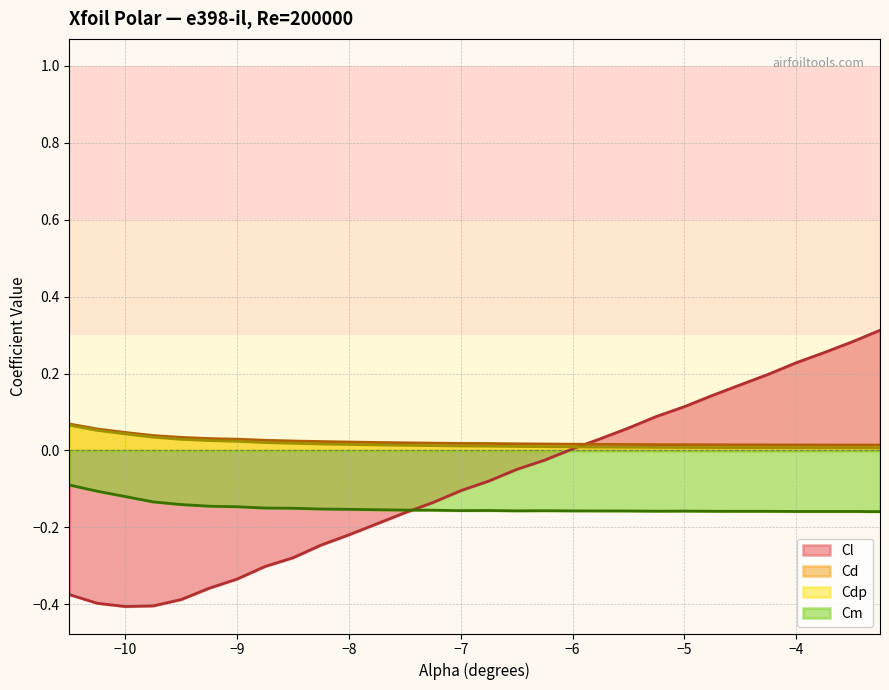

Does the chart have visible grid lines?

Yes